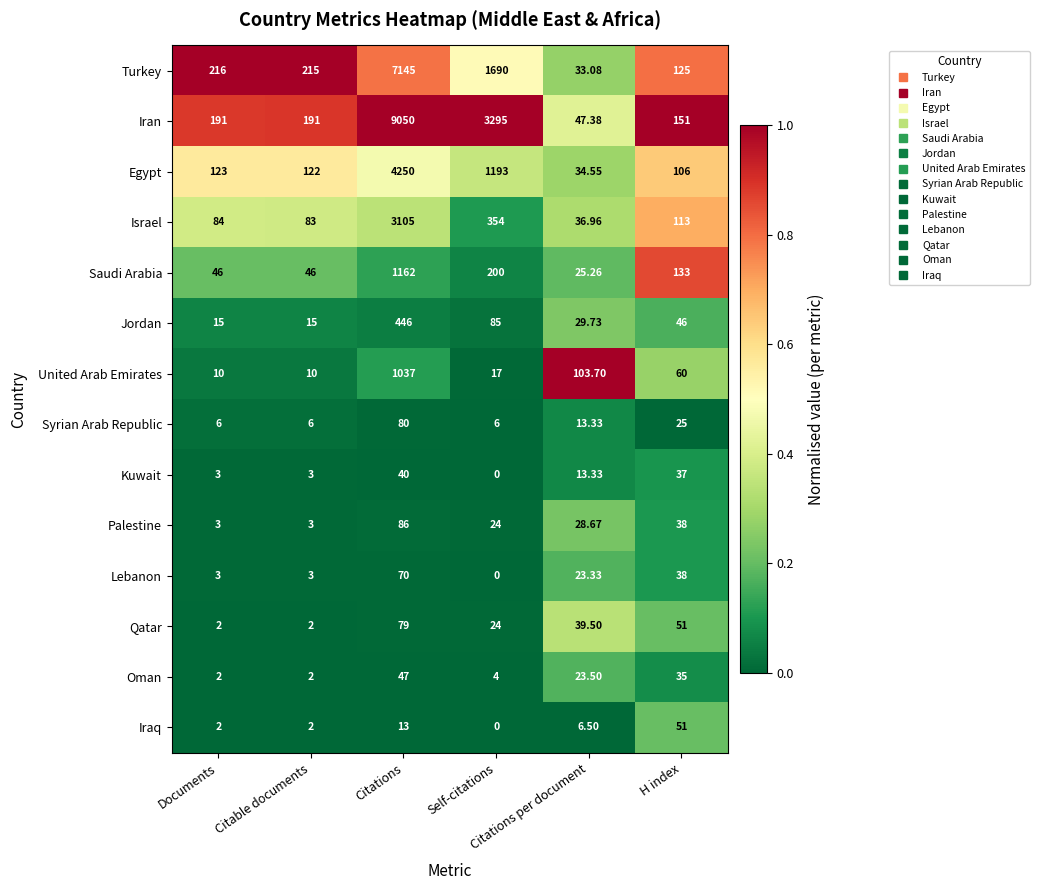

List the series in order of their peak value, highest first.

Iran, Turkey, Egypt, Israel, Saudi Arabia, United Arab Emirates, Jordan, Palestine, Syrian Arab Republic, Qatar, Lebanon, Iraq, Oman, Kuwait